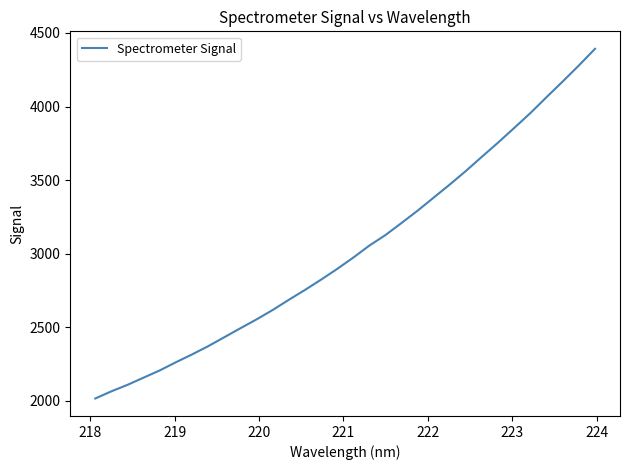

What is the smallest value displayed?

2015.2